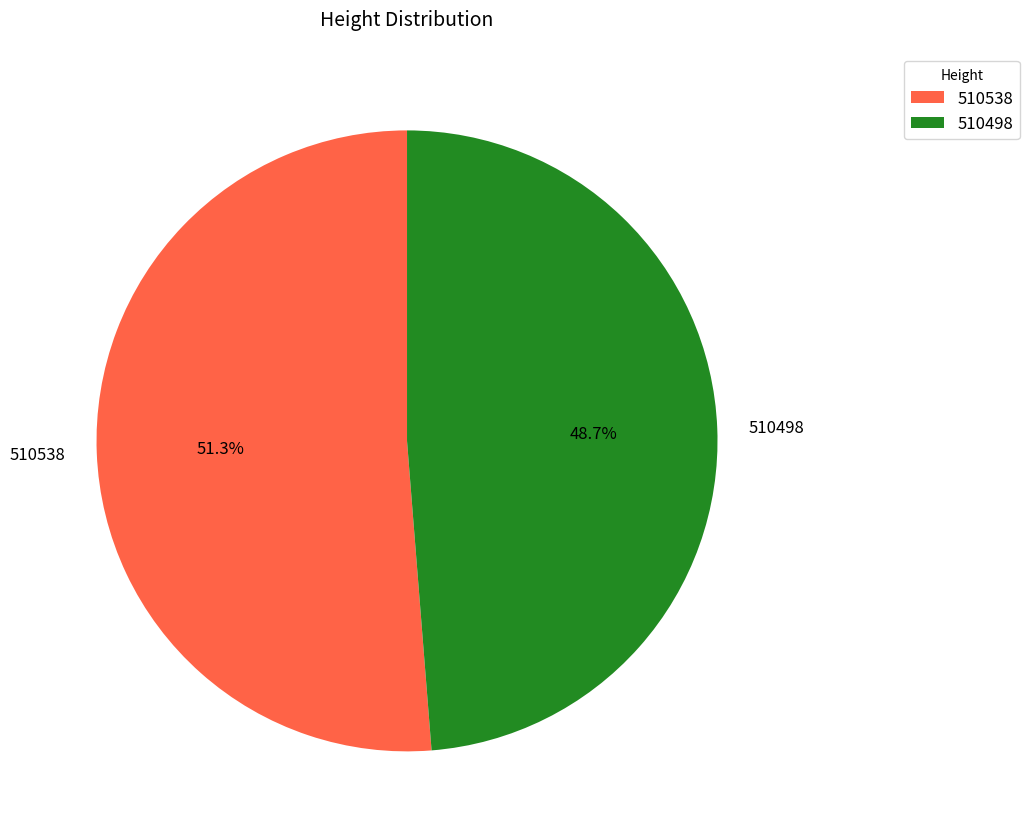

Is the sum of 510538 and 510498 greater than half?

Yes